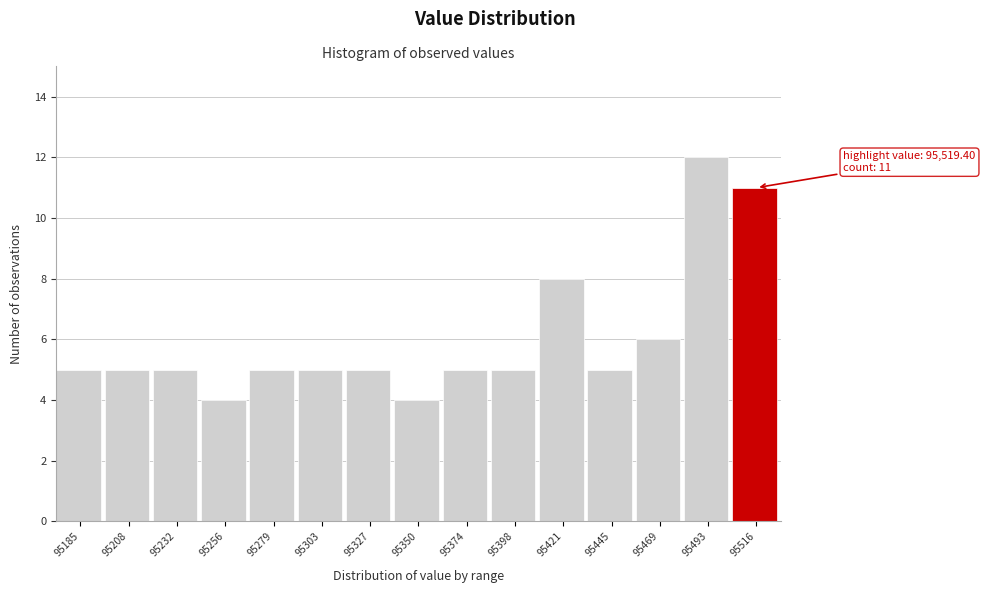

Reading left to right, extract all data points from this chart.

5	5	5	4	5	5	5	4	5	5	8	5	6	12	11